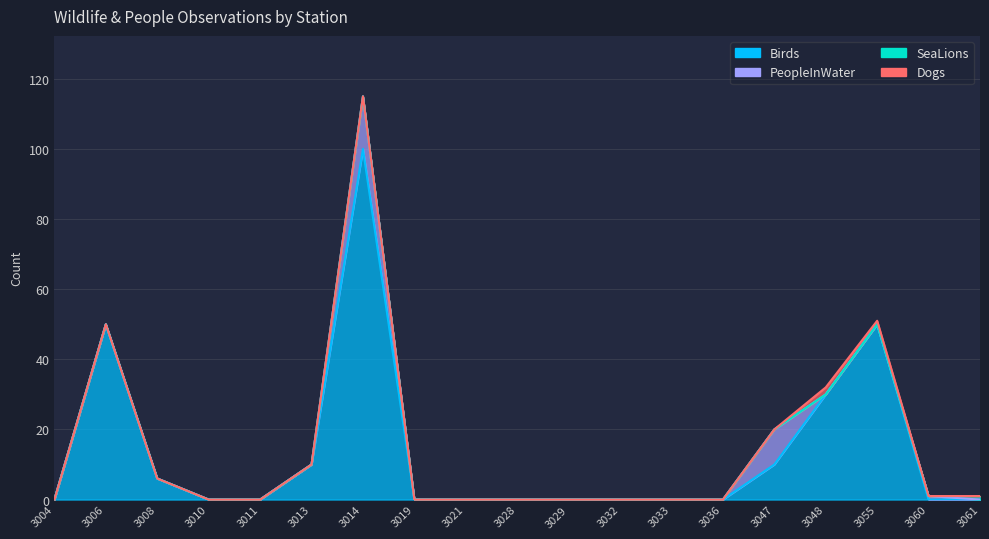

How many lines are shown in the chart?

4